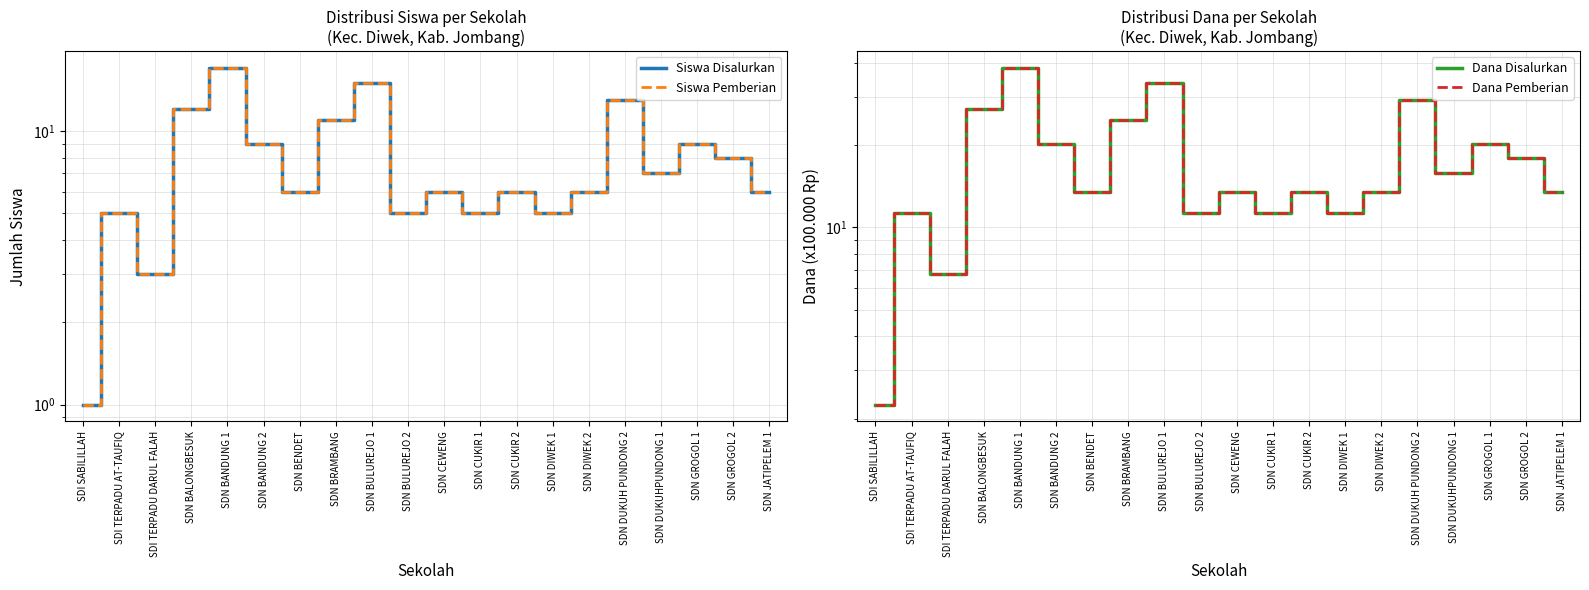

How many interior local valleys does the Siswa Disalurkan series have?

6